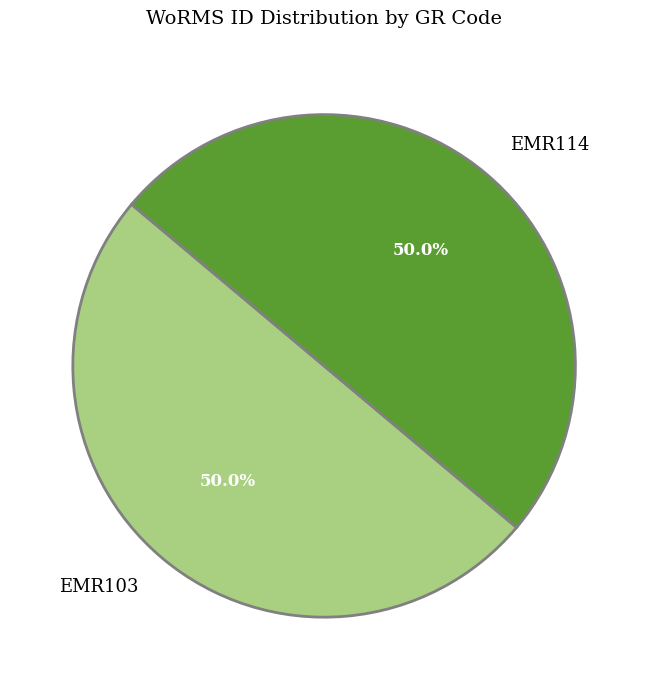

What is the ratio of the value at EMR103 to the value at EMR114?

1.0